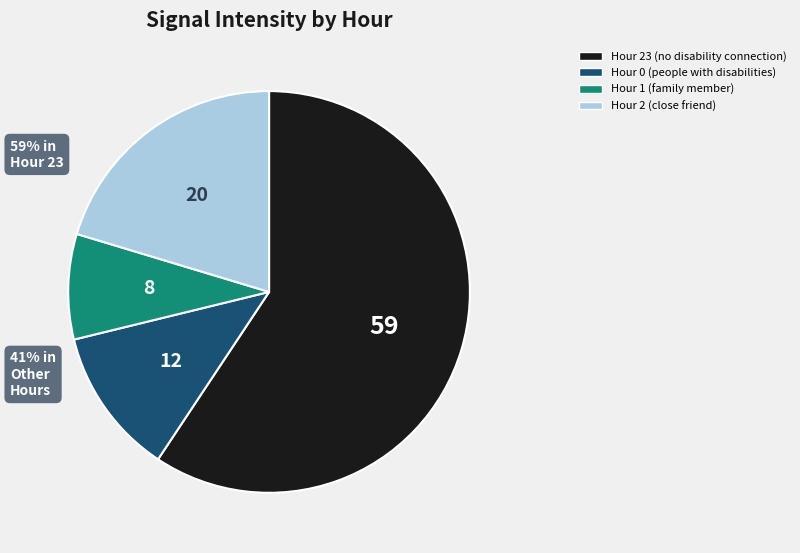

Does any single category account for the majority?

Yes